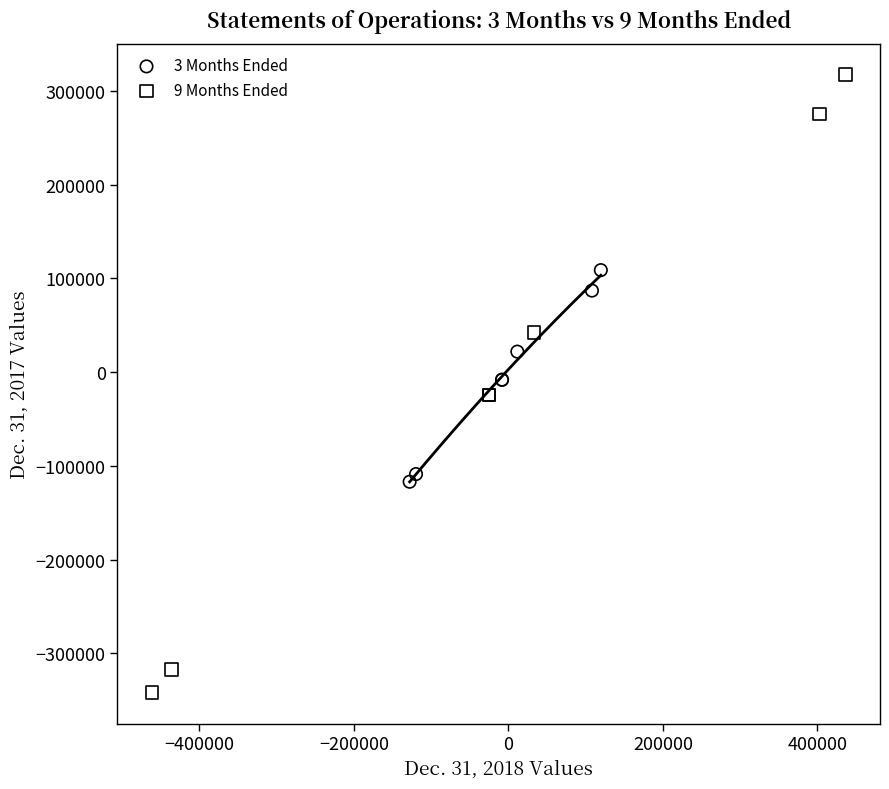

Which series contains the lowest Y value?

9 Months Ended